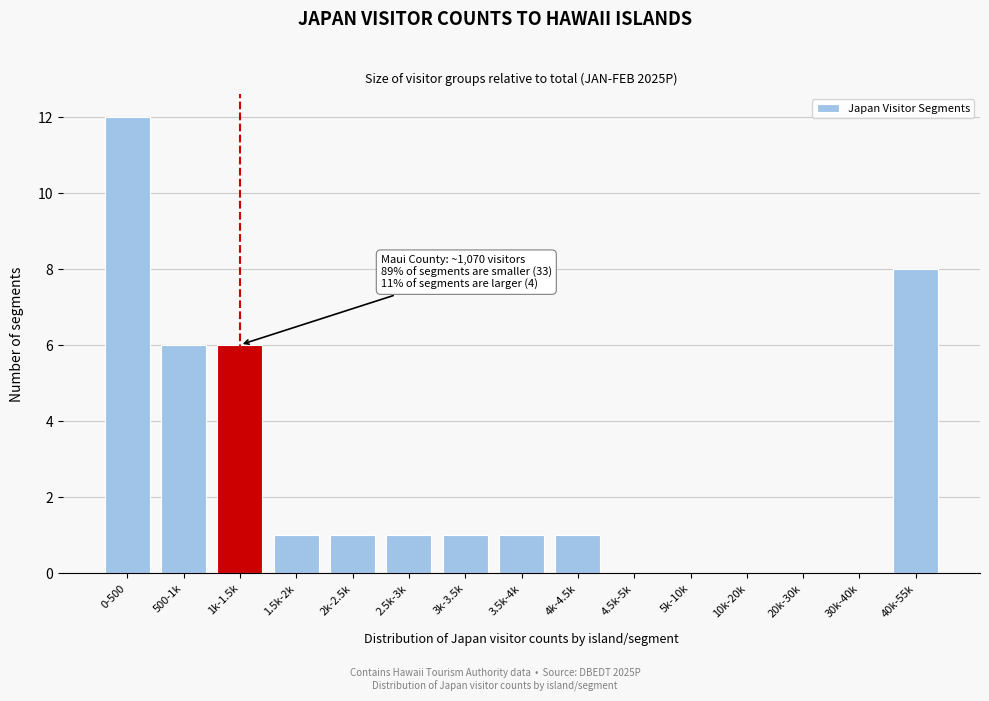

Reading left to right, extract all data points from this chart.

0-500=12	500-1k=6	1k-1.5k=6	1.5k-2k=1	2k-2.5k=1	2.5k-3k=1	3k-3.5k=1	3.5k-4k=1	4k-4.5k=1	4.5k-5k=0	5k-10k=0	10k-20k=0	20k-30k=0	30k-40k=0	40k-55k=8